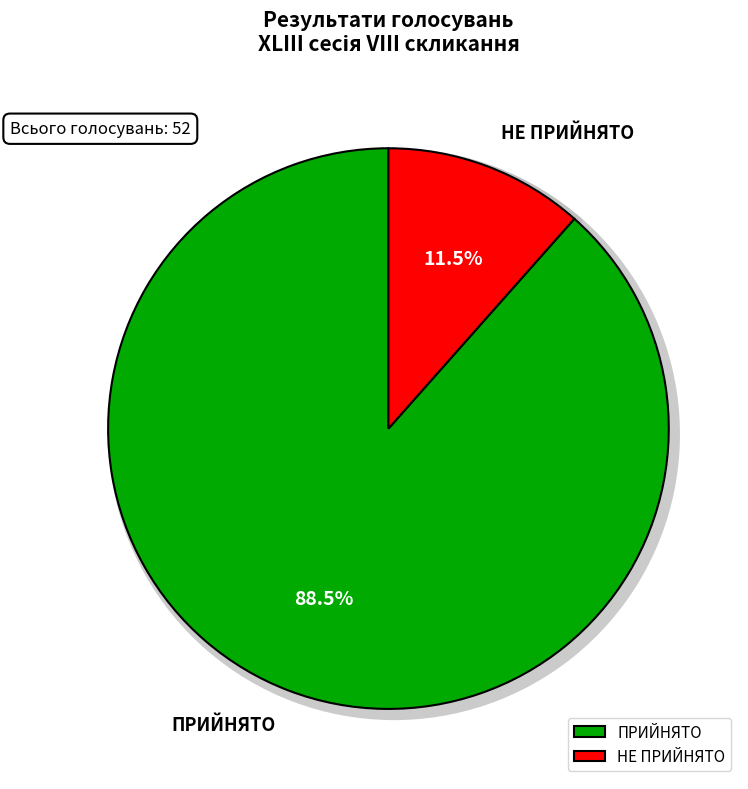

To the nearest percent, what is the average slice percentage?

50%